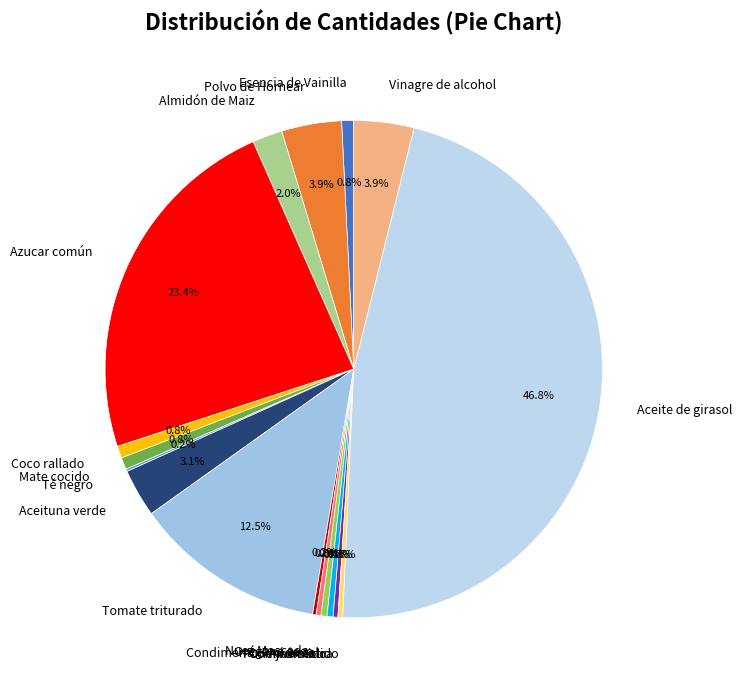

What is the ratio of the value at Mate cocido to the value at Orégano seco?

2.5